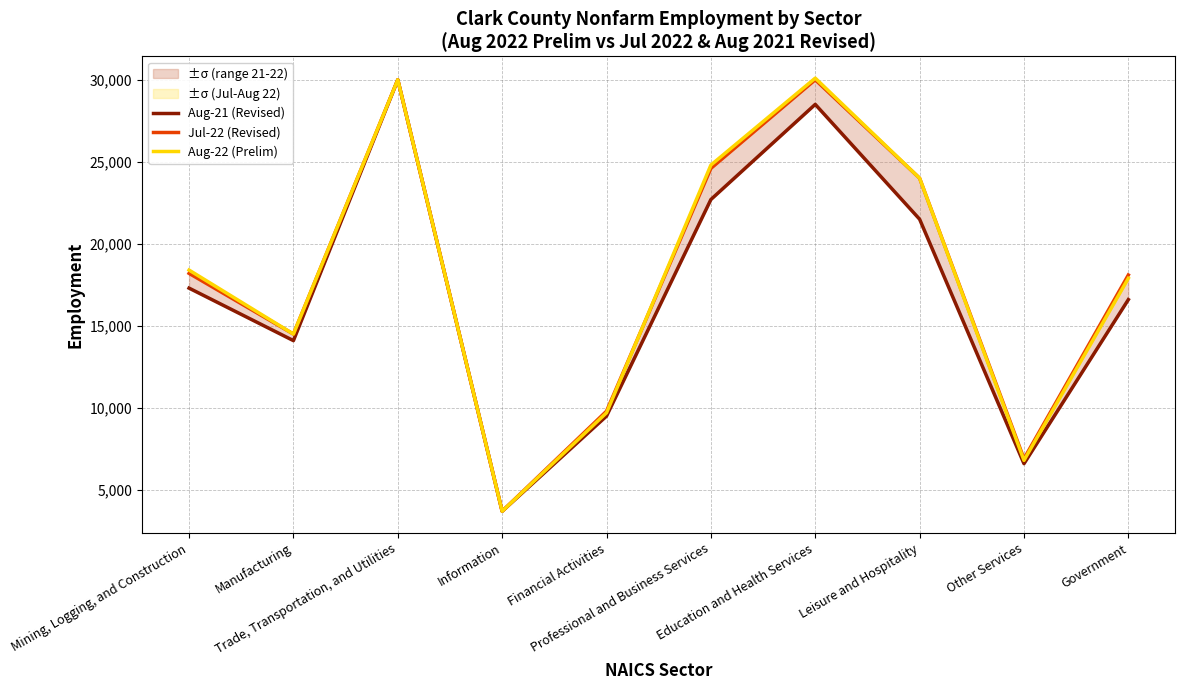

Where is the first local maximum for Jul-22 (Revised)?

Trade, Transportation, and Utilities